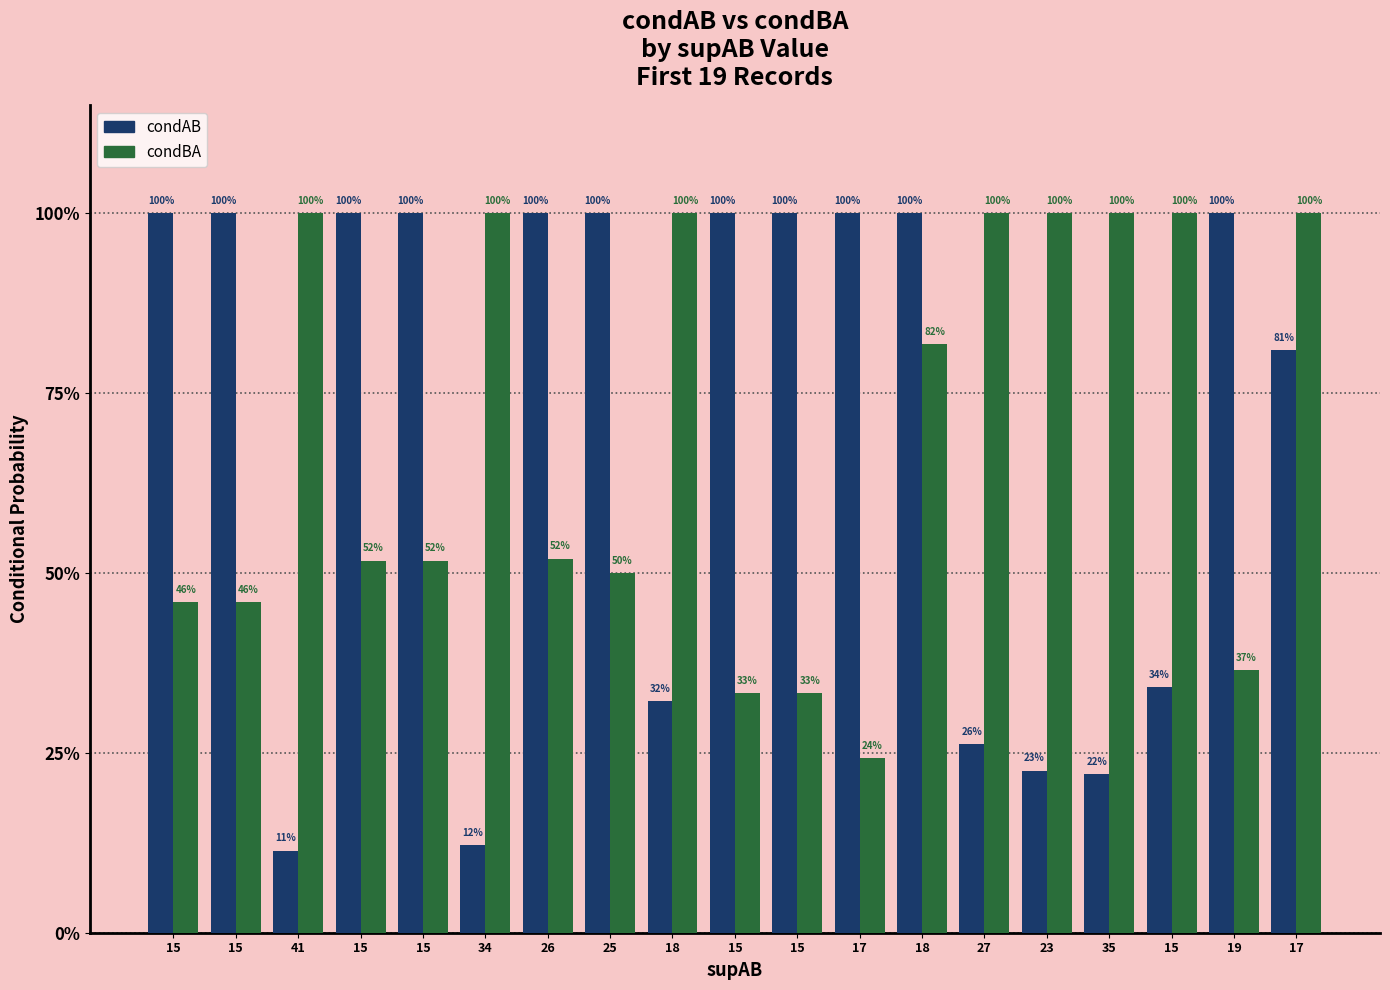

What are all the series names shown in the legend?

condAB, condBA